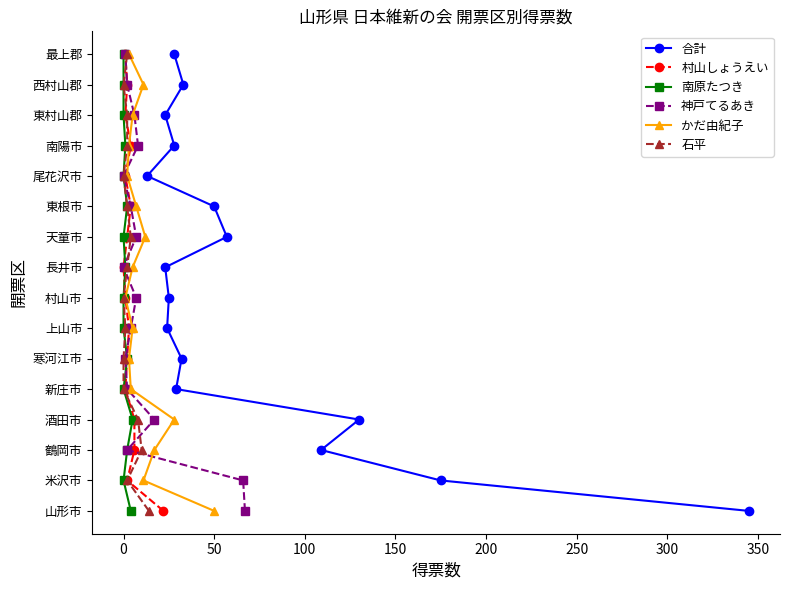

True or false: 石平 and 村山しょうえい intersect in this chart.

False